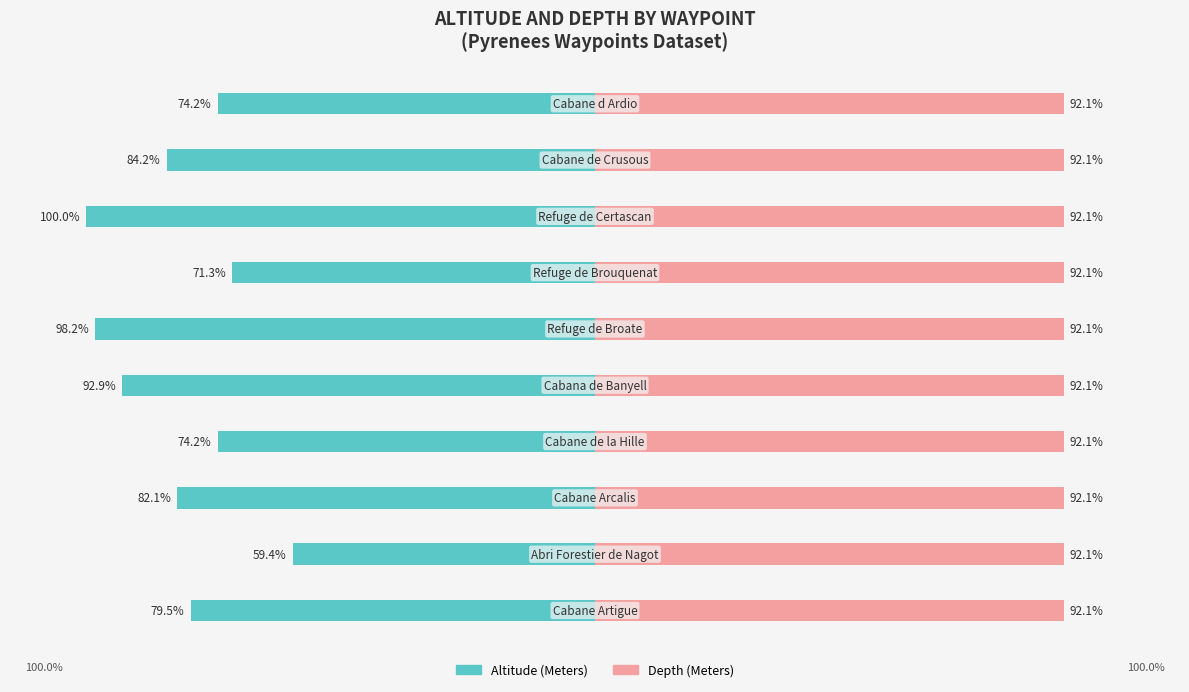

What is the value of the Depth (Meters) bar at the 4th from the left?

0.4